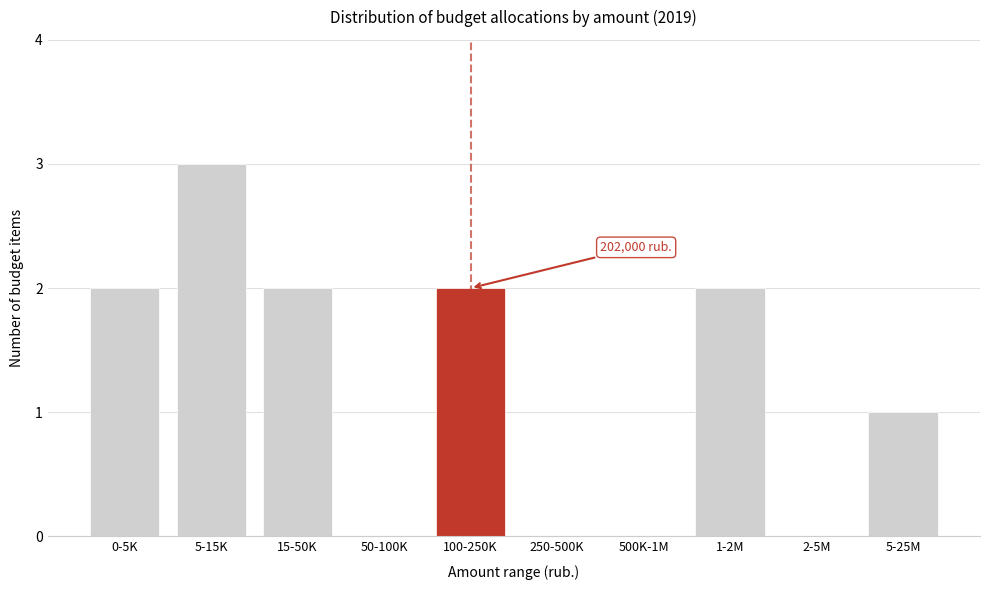

Reading left to right, transcribe all the data shown in this chart.

0-5K=2	5-15K=3	15-50K=2	50-100K=0	100-250K=2	250-500K=0	500K-1M=0	1-2M=2	2-5M=0	5-25M=1